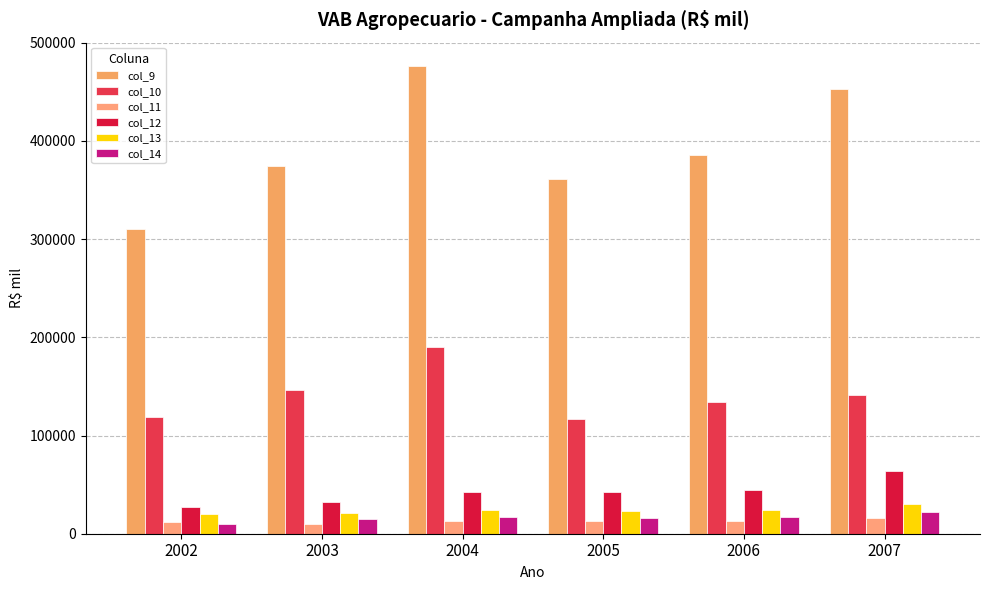

Where does the col_12 series first go above 42865?

2004